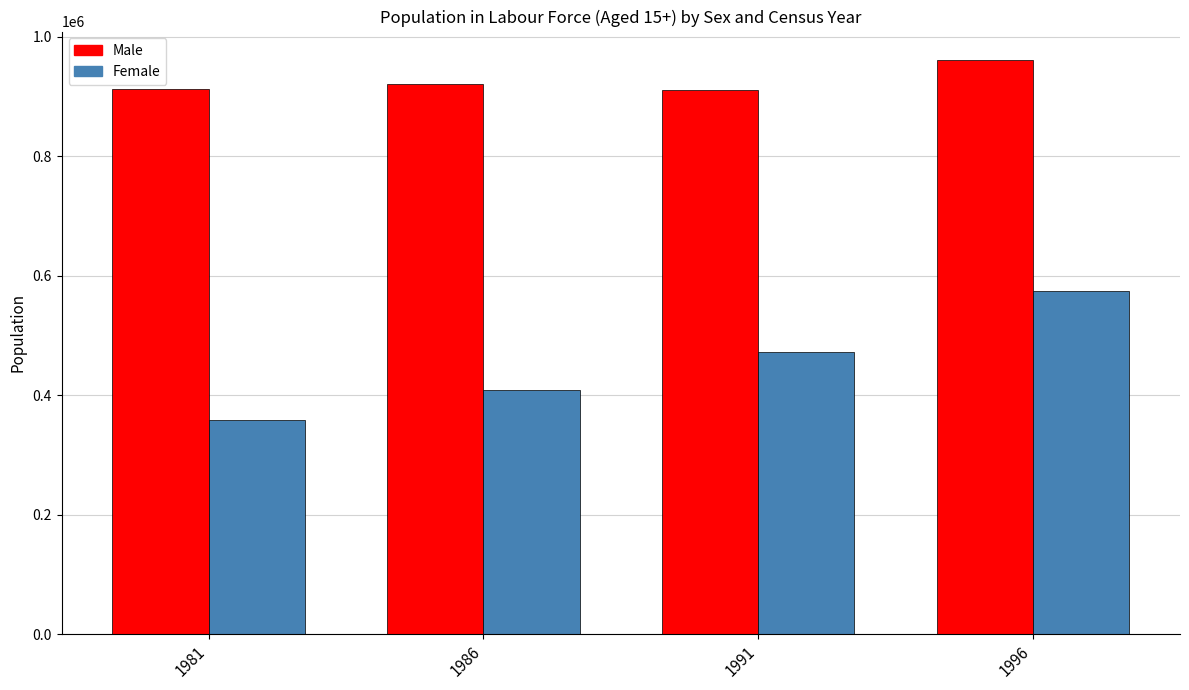

Which series has the widest spread of values?

Female